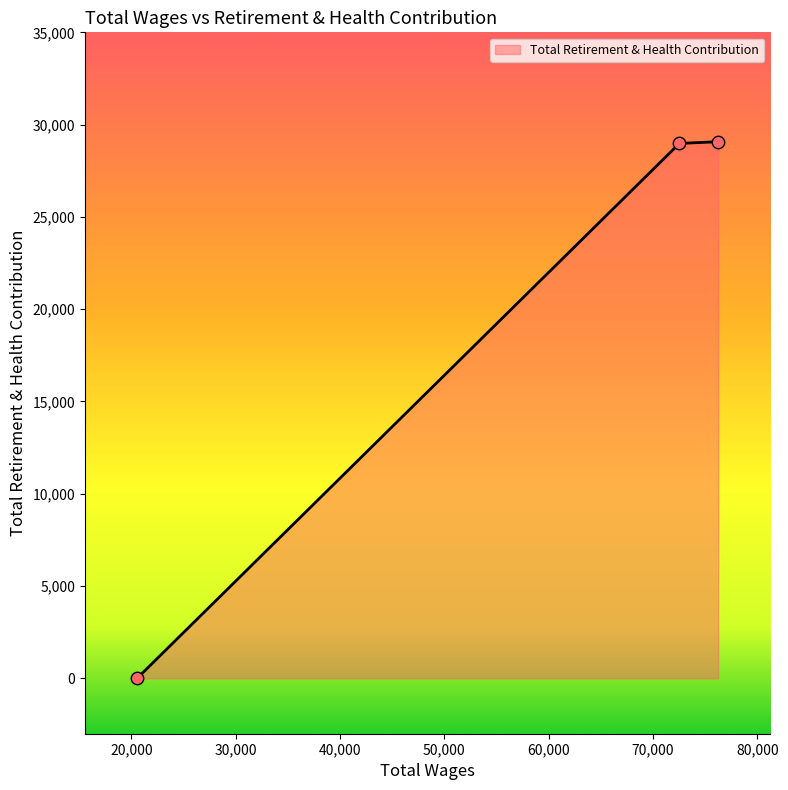

What is the difference between the maximum and minimum values?

29075